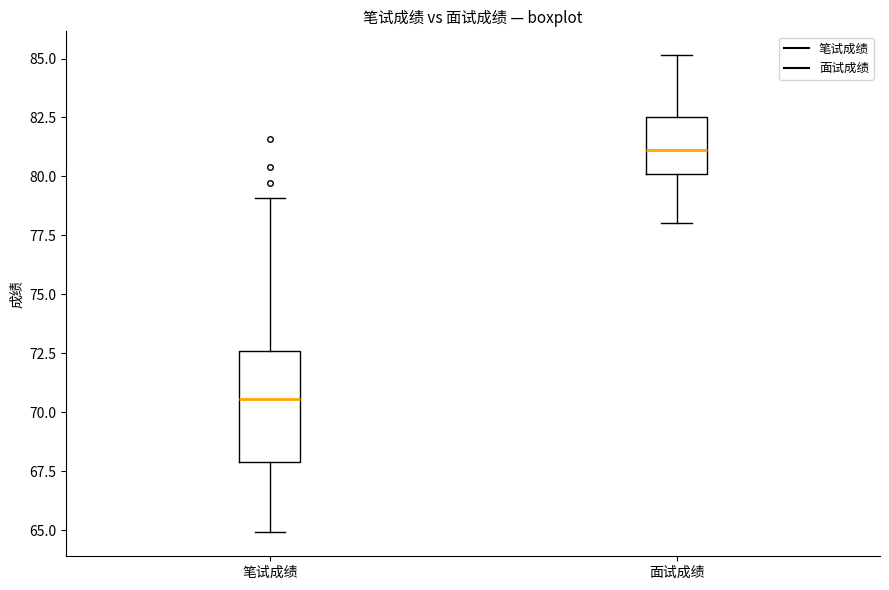

Which box has the highest median line?

面试成绩